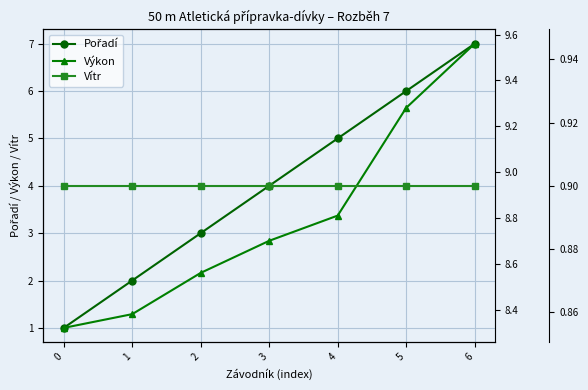

What is the total value across all series at 2?

12.5